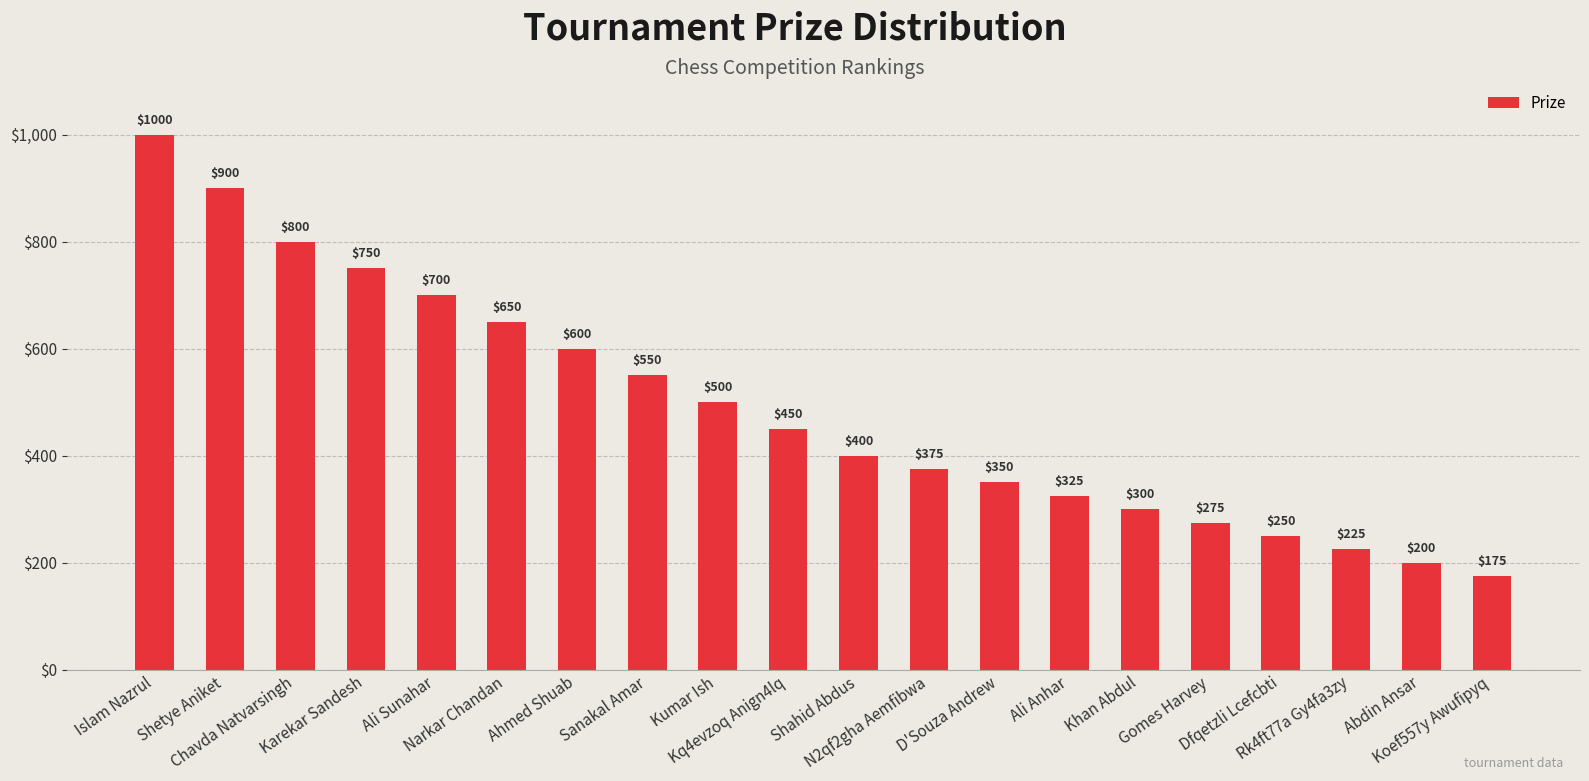

List the labels in order of value, largest first.

Islam Nazrul, Shetye Aniket, Chavda Natvarsingh, Karekar Sandesh, Ali Sunahar, Narkar Chandan, Ahmed Shuab, Sanakal Amar, Kumar Ish, Kq4evzoq Anign4lq, Shahid Abdus, N2qf2gha Aemfibwa, D'Souza Andrew, Ali Anhar, Khan Abdul, Gomes Harvey, Dfqetzli Lcefcbti, Rk4ft77a Gy4fa3zy, Abdin Ansar, Koef557y Awufipyq